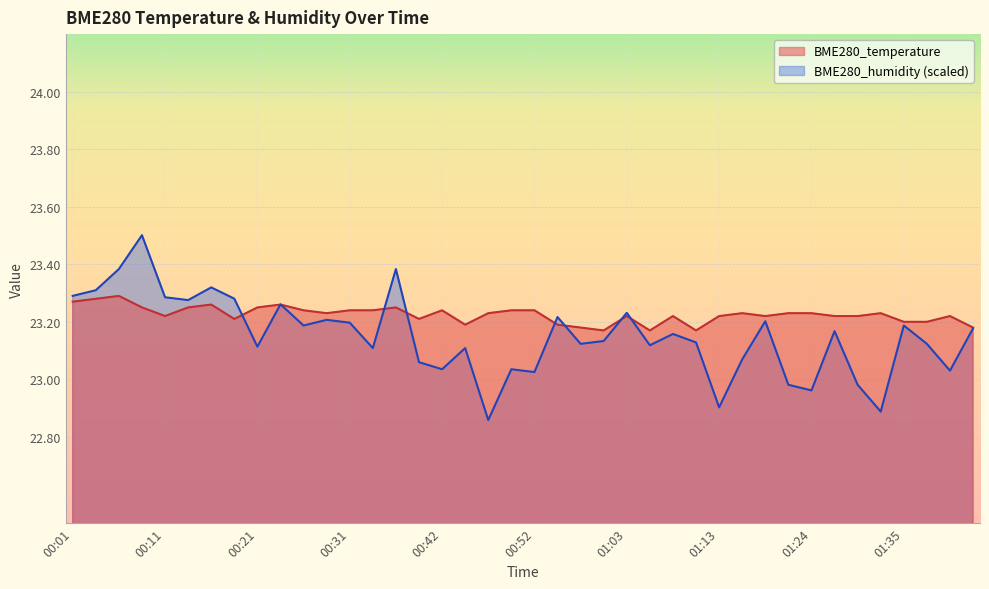

Where is the first local maximum for BME280_humidity?

00:09